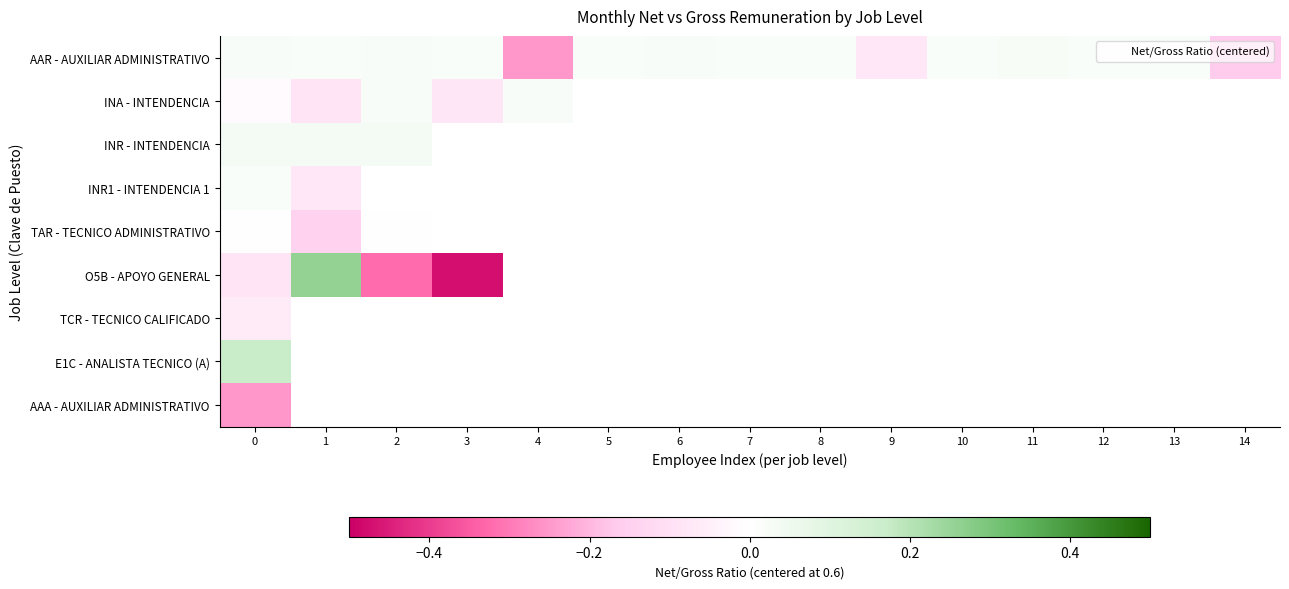

Between 3 and 12, which is larger?

3